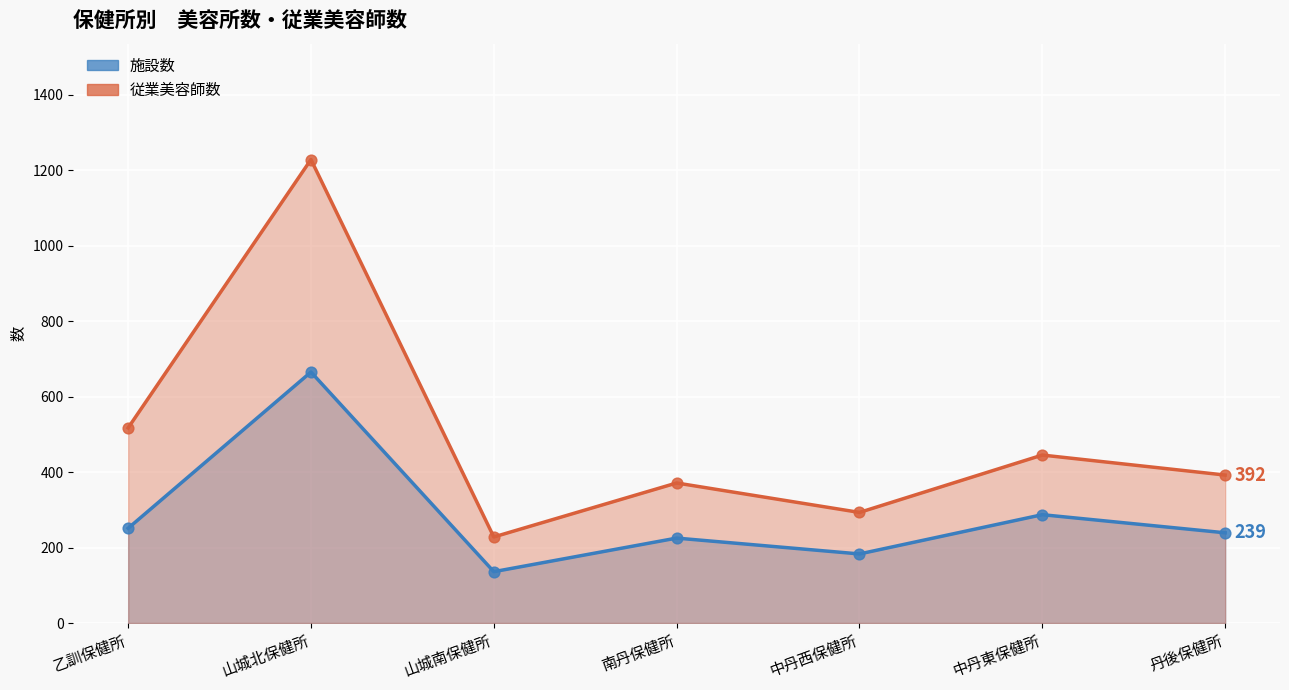

What is the total value across all series at 乙訓保健所?

768